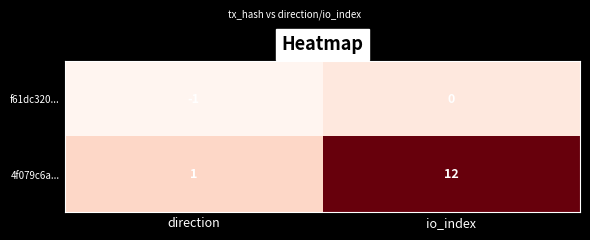

List the series in order of their overall mean, lowest first.

f61dc320..., 4f079c6a...